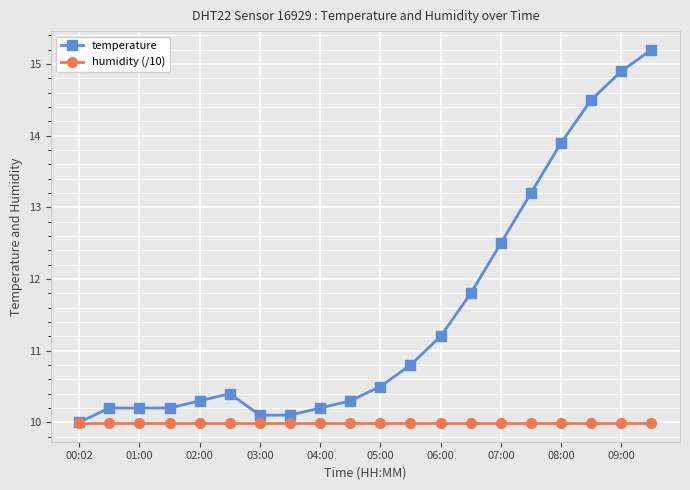

What is the value of the temperature point at the 1st from the left?

10.0